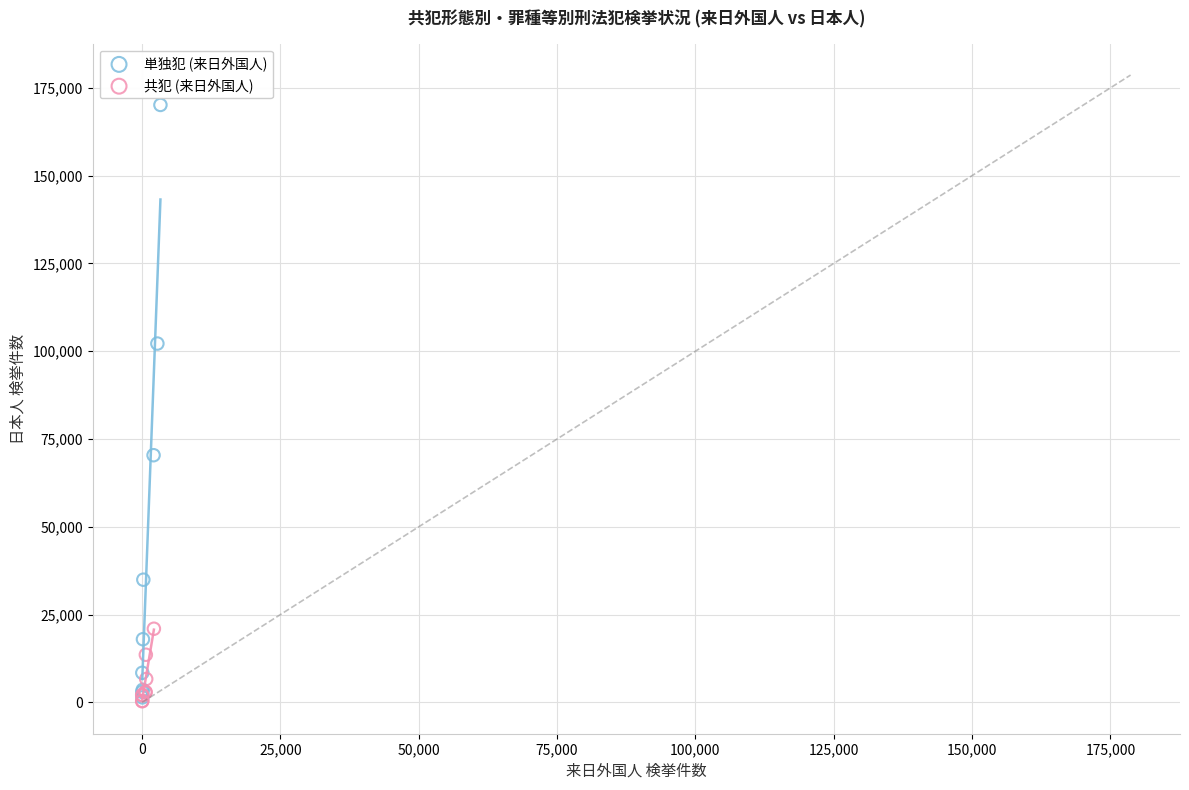

Which series has the largest Y range (max minus min)?

単独犯 (来日外国人)